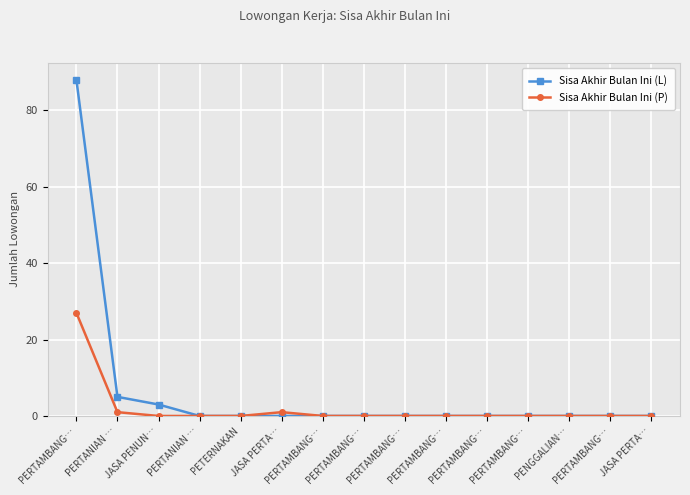

What is the label of the 11th point from the right?

PETERNAKAN